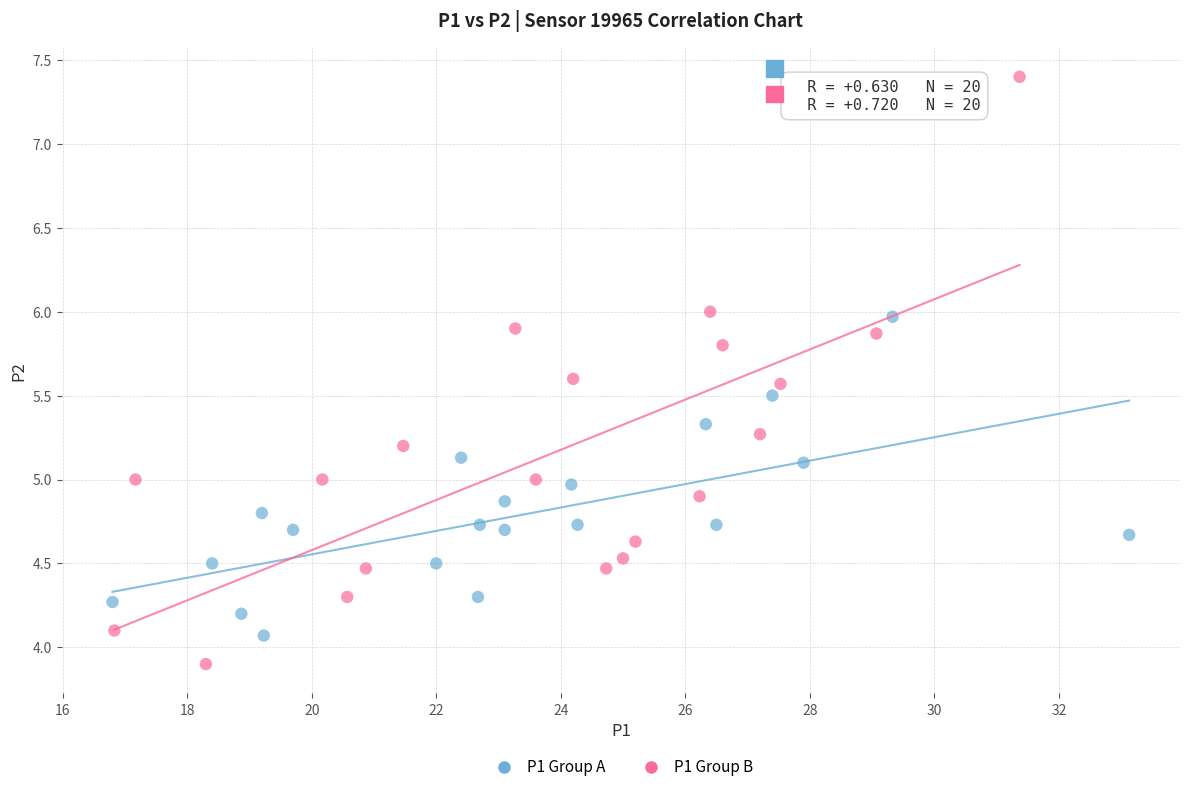

Which series has the largest Y range (max minus min)?

P1 Group B